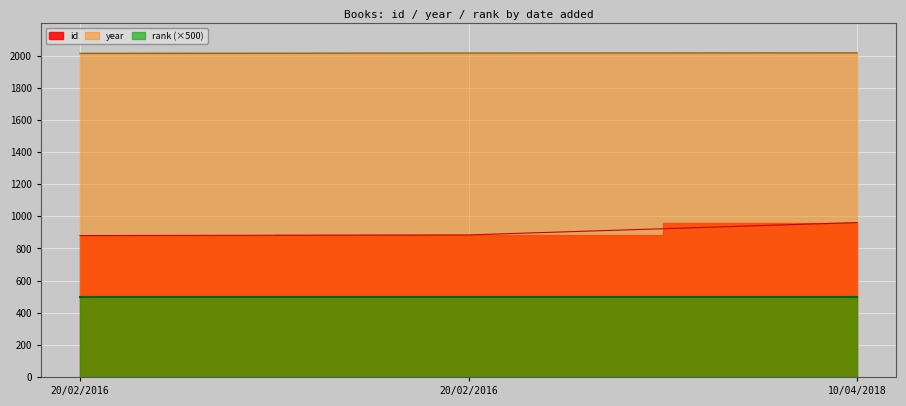

What is the greatest value displayed?

2017